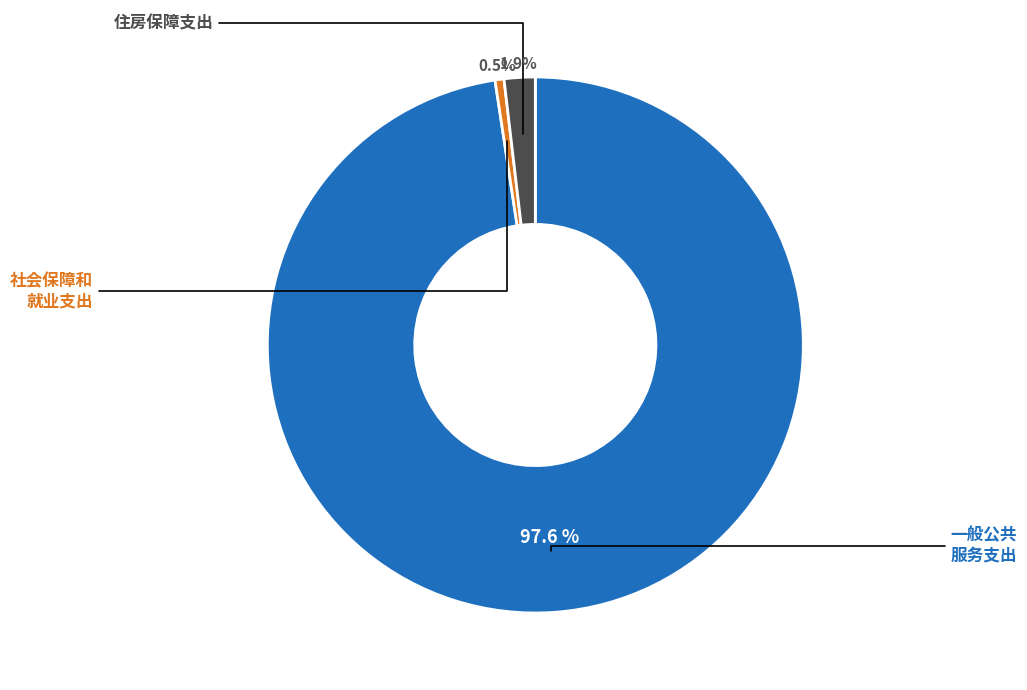

Is there any slice that represents more than half of the pie?

Yes